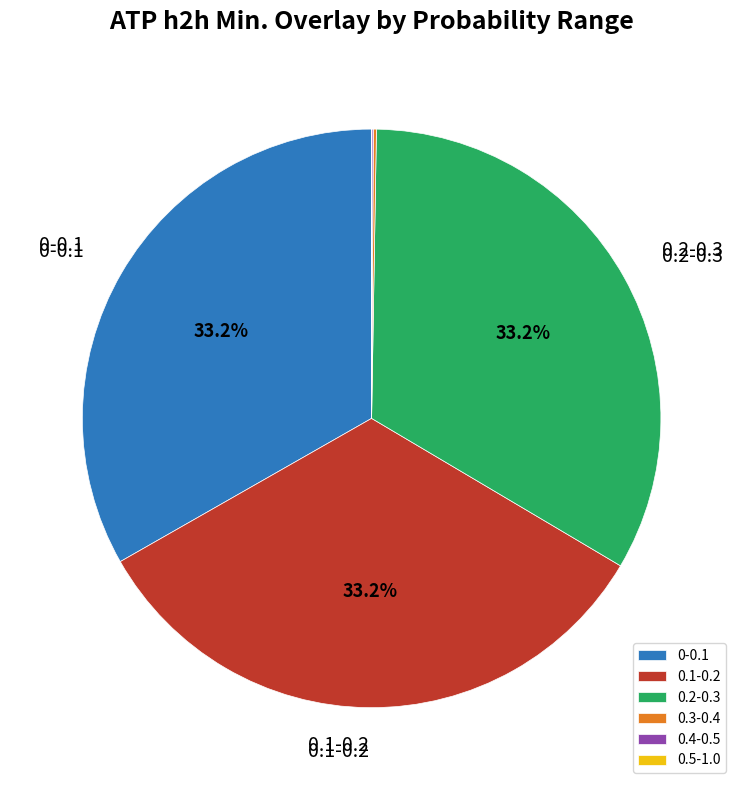

What percentage is NOT represented by 0.1-0.2?

66.8%